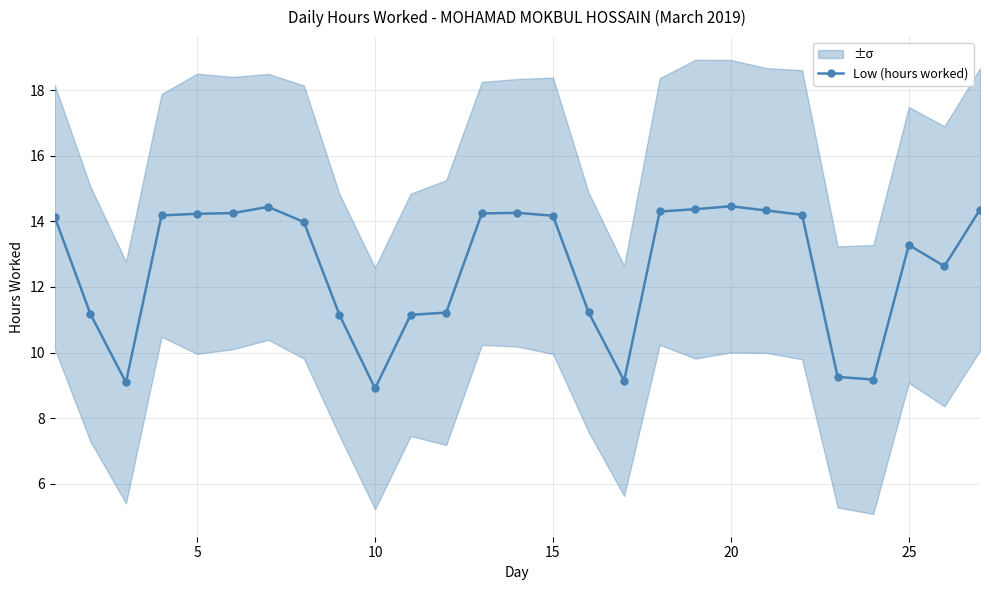

The Low (hours worked) series shows 14.5 at 20. True or false?

True